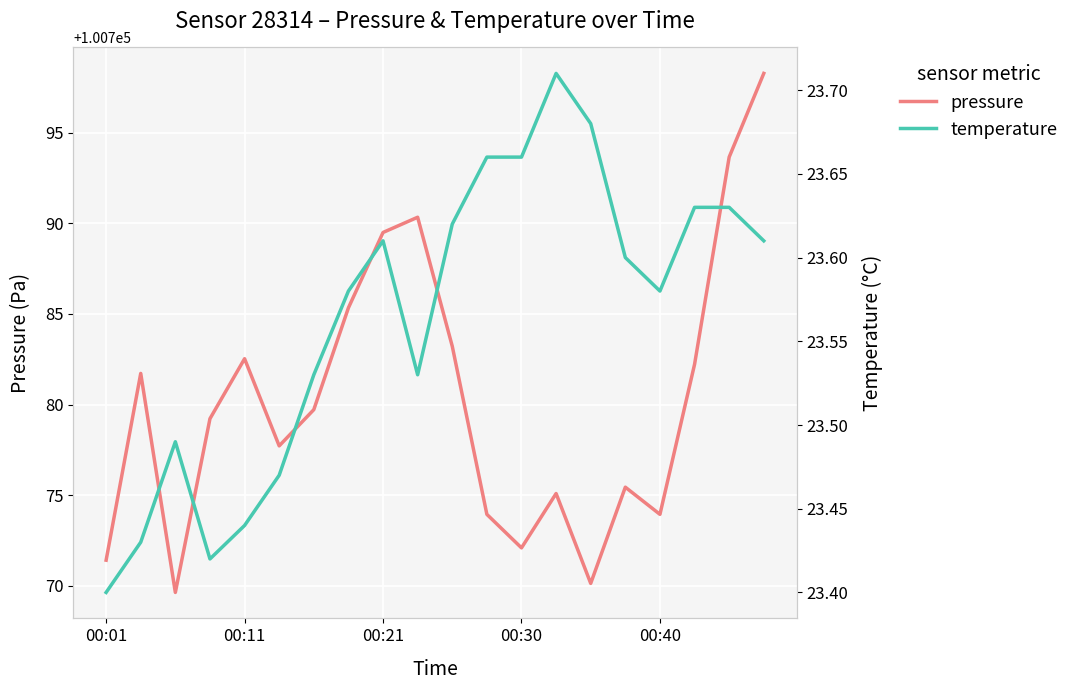

Which series has the largest range (max minus min)?

pressure